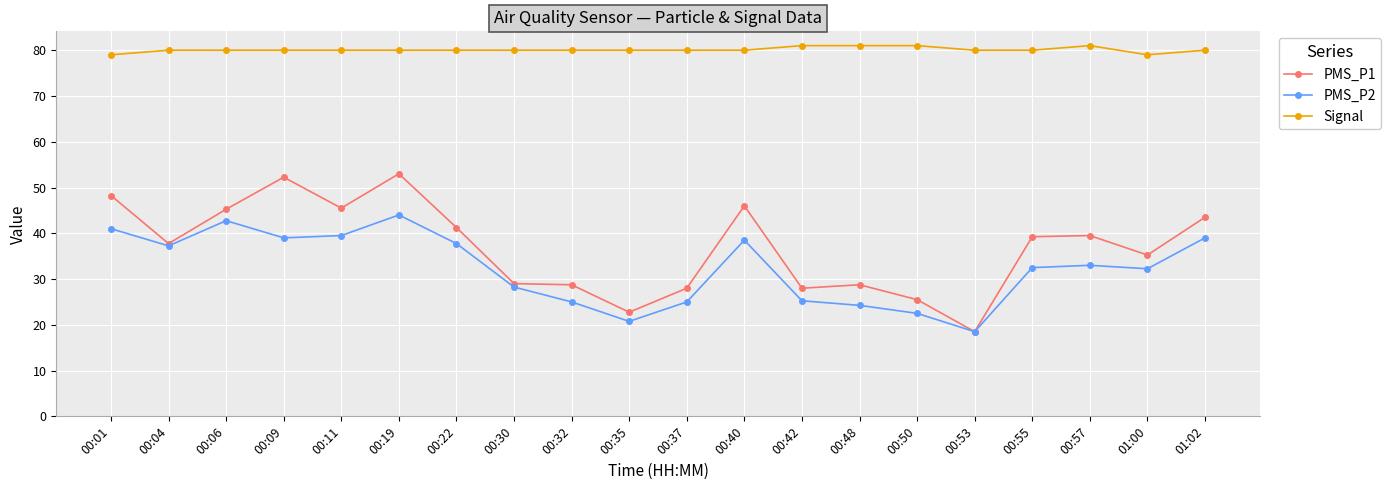

Where is the first local maximum for PMS_P1?

00:09